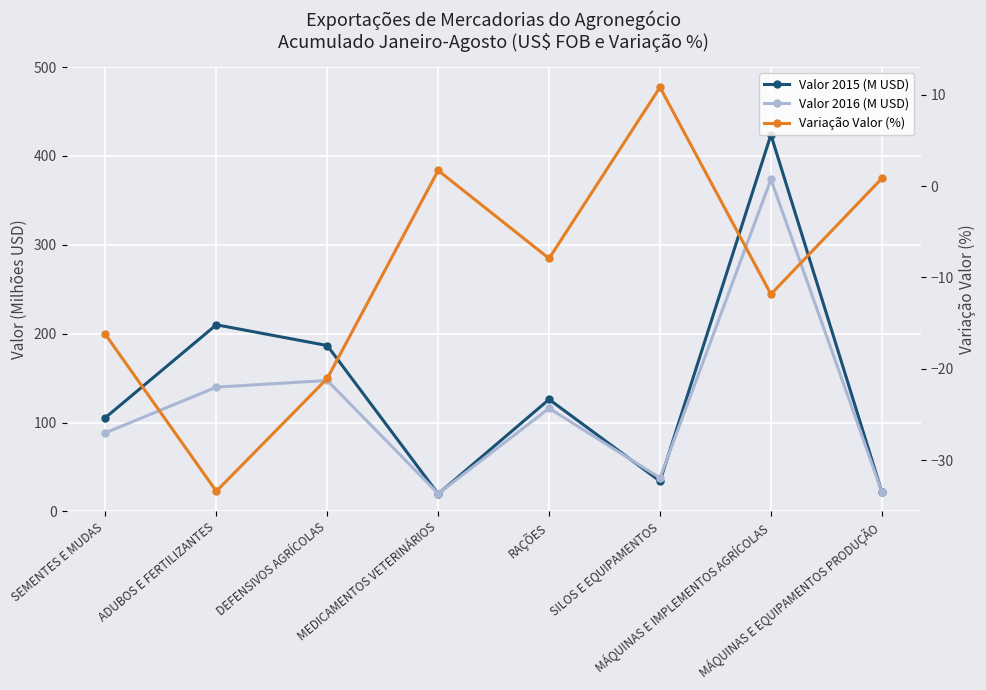

Where is Valor 2015 (M USD) nearest to the value 221?

ADUBOS E FERTILIZANTES